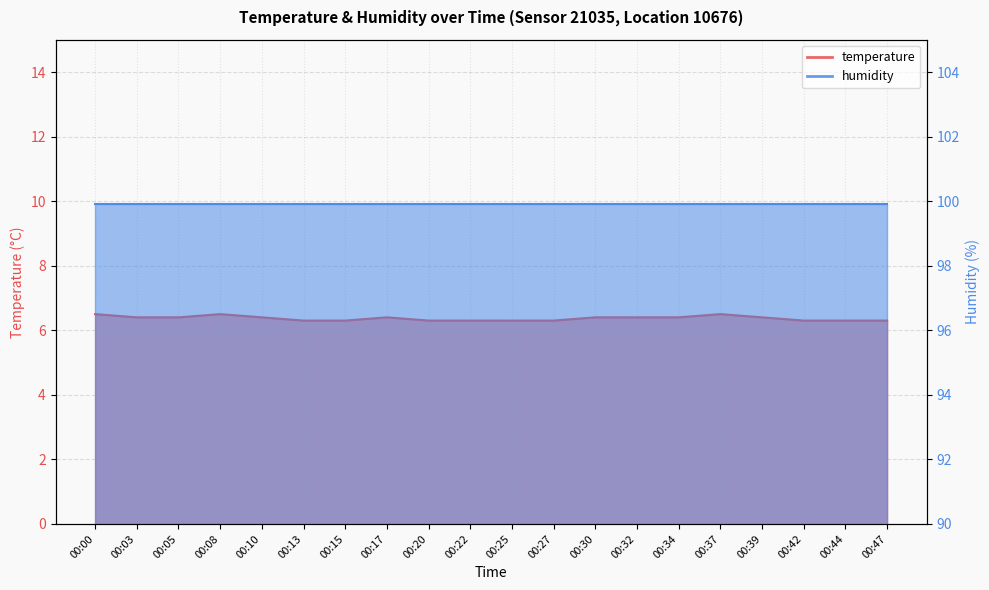

What is the ratio of the value at 00:17 to the value at 00:00?

1.0